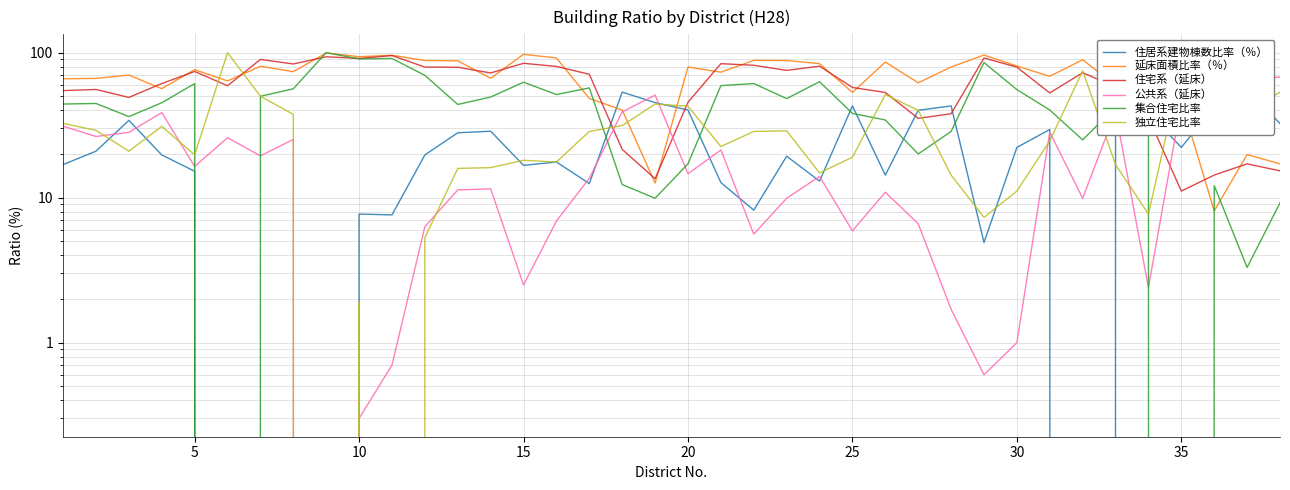

How many lines are shown in the chart?

6